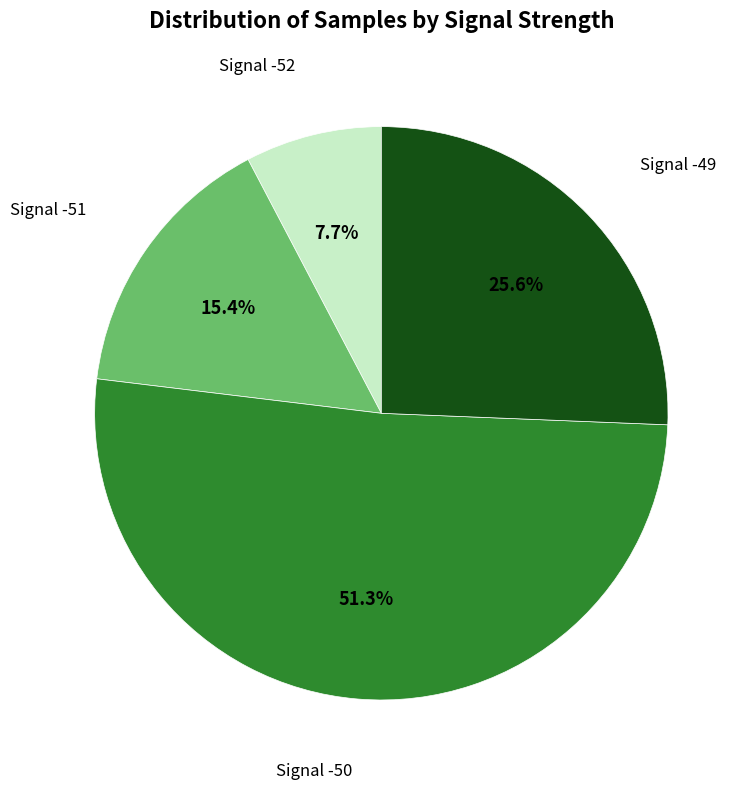

What is the smallest slice in the pie chart?

Signal -52